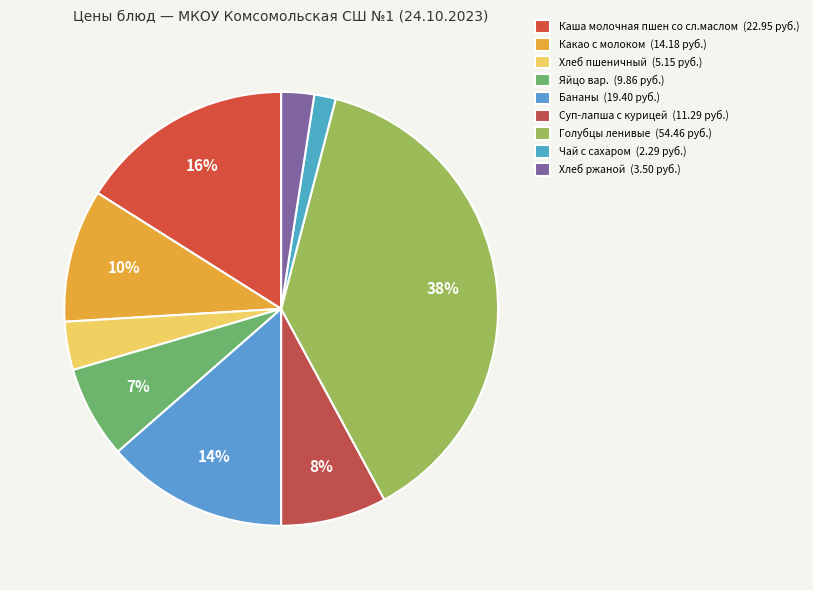

To the nearest percent, what portion does Какао с молоком represent?

10%